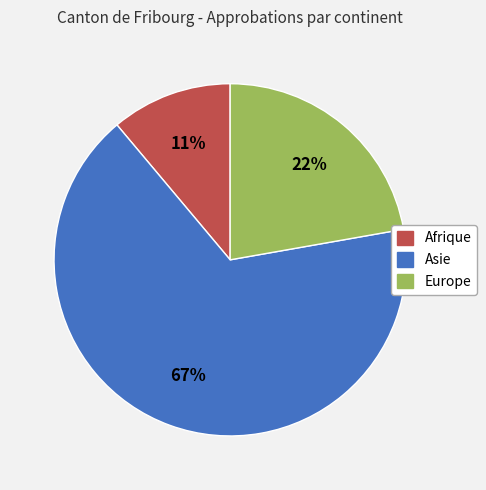

Is there any slice that represents more than half of the pie?

Yes